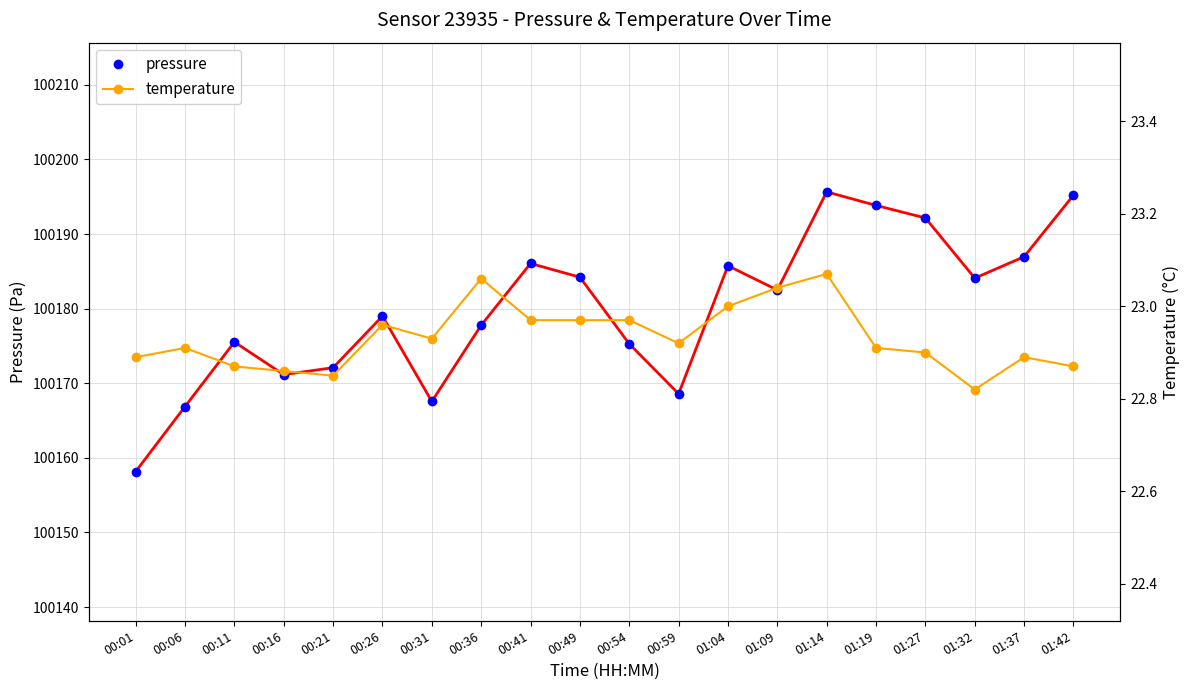

What is the average value of the pressure series?

100179.9